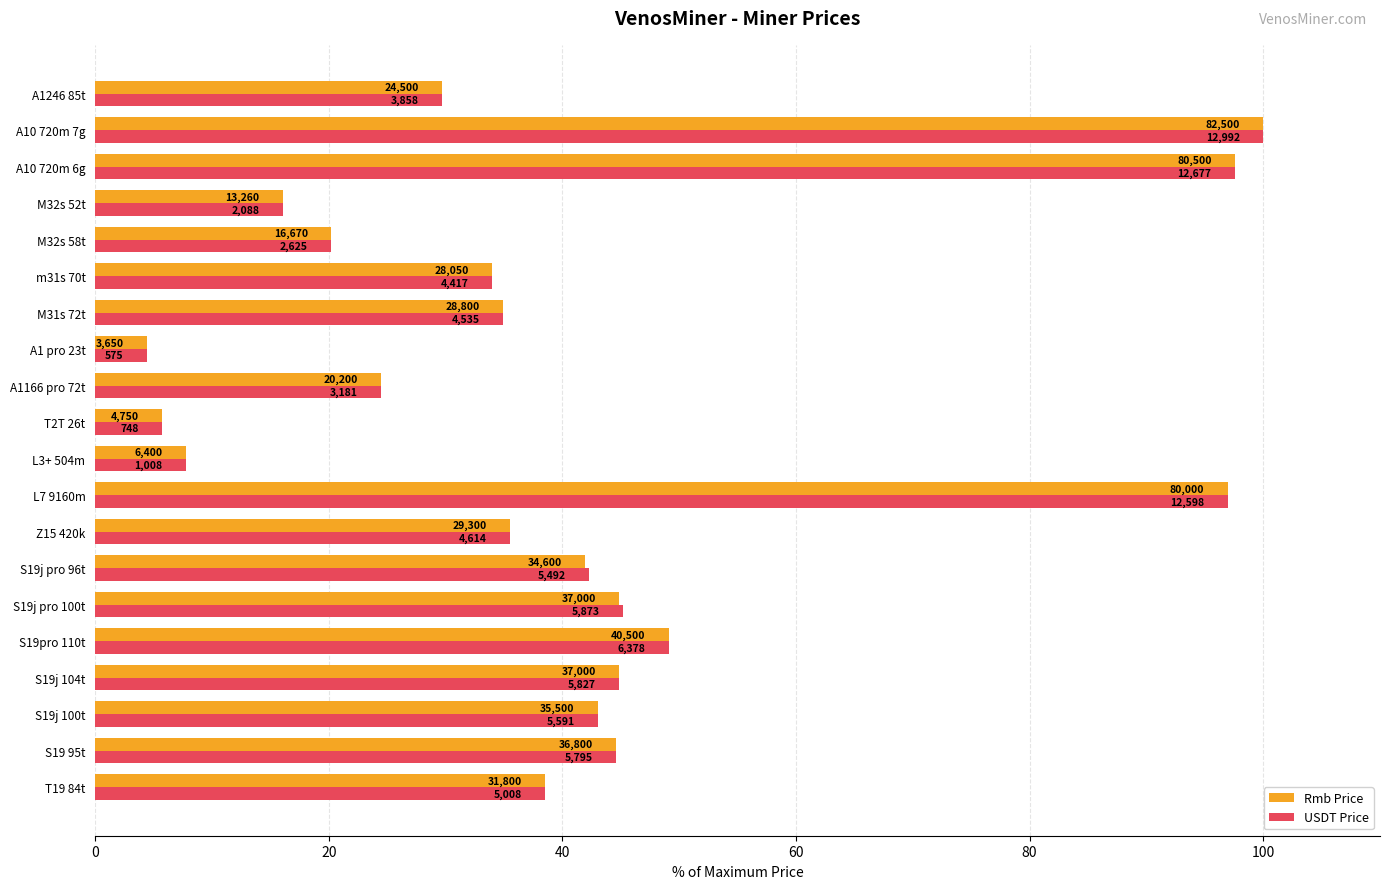

What are all the series names shown in the legend?

Rmb Price, USDT Price